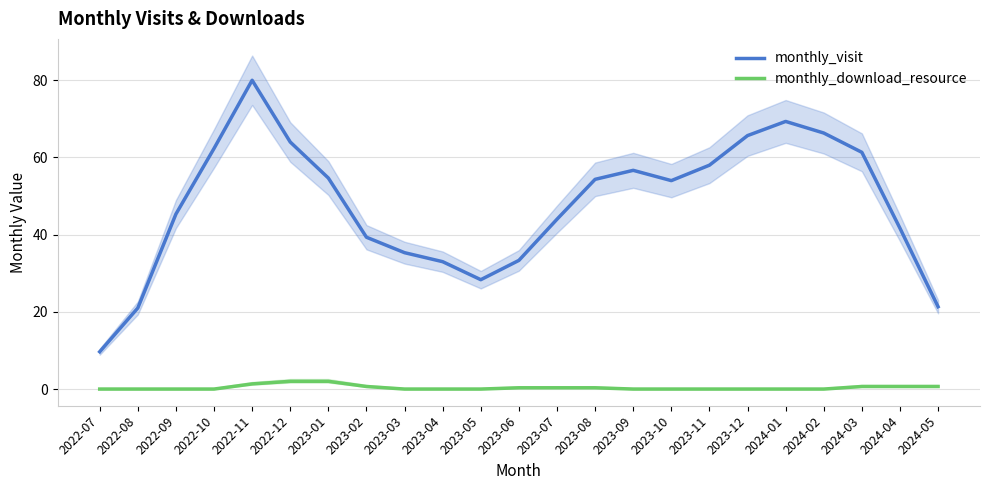

What is the difference between the second highest and minimum values in the monthly_download_resource series?

2.0